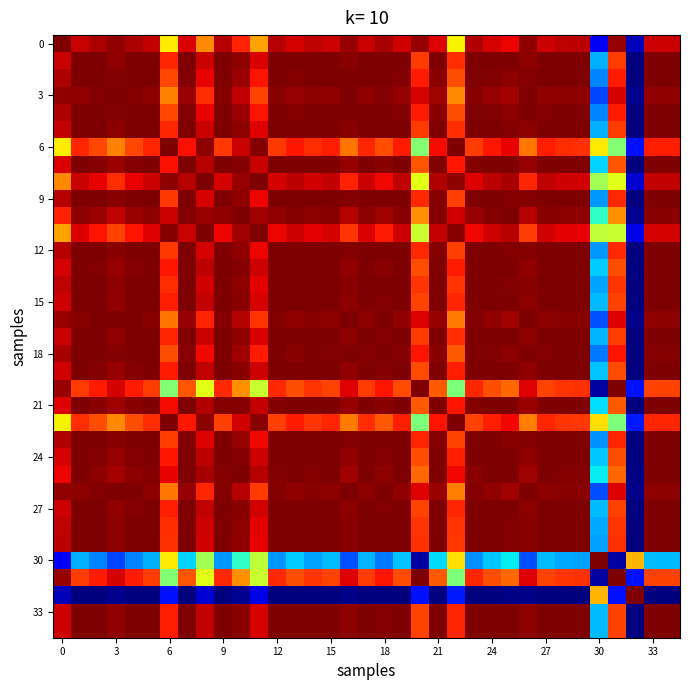

What is the smallest value displayed?

-1.0